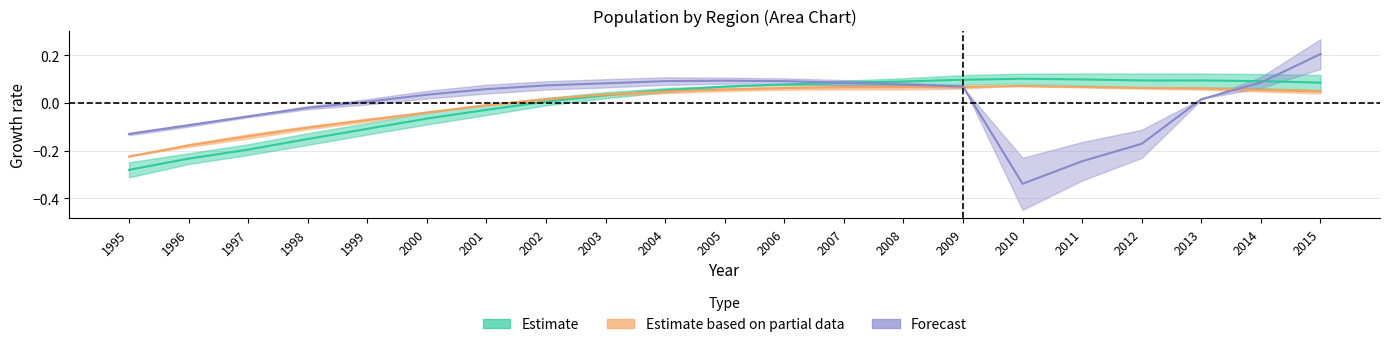

At which category is the sum across all series the highest?

2015